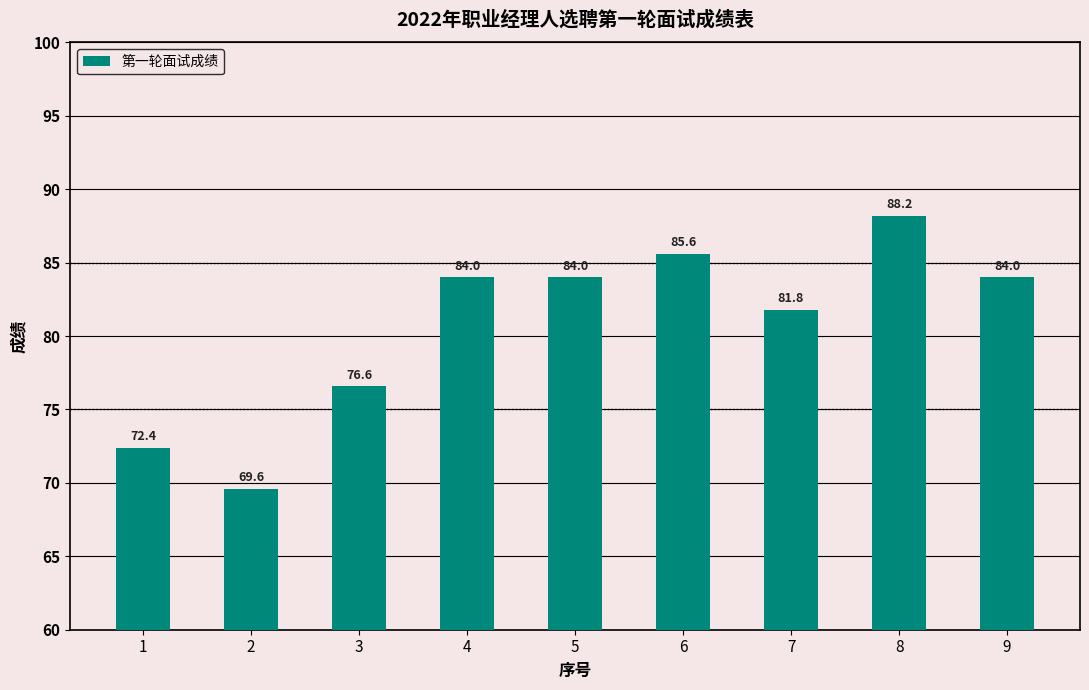

What is the change in value from 1 to 6?

+13.2